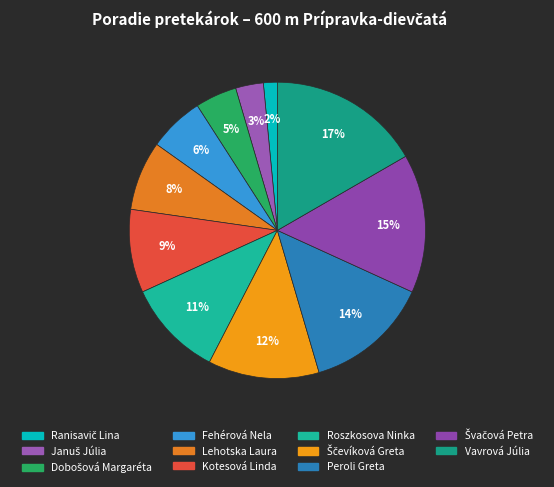

Rank the categories by value from lowest to highest.

Ranisavič Lina, Januš Júlia, Dobošová Margaréta, Fehérová Nela, Lehotska Laura, Kotesová Linda, Roszkosova Ninka, Ščevíková Greta, Peroli Greta, Švačová Petra, Vavrová Júlia